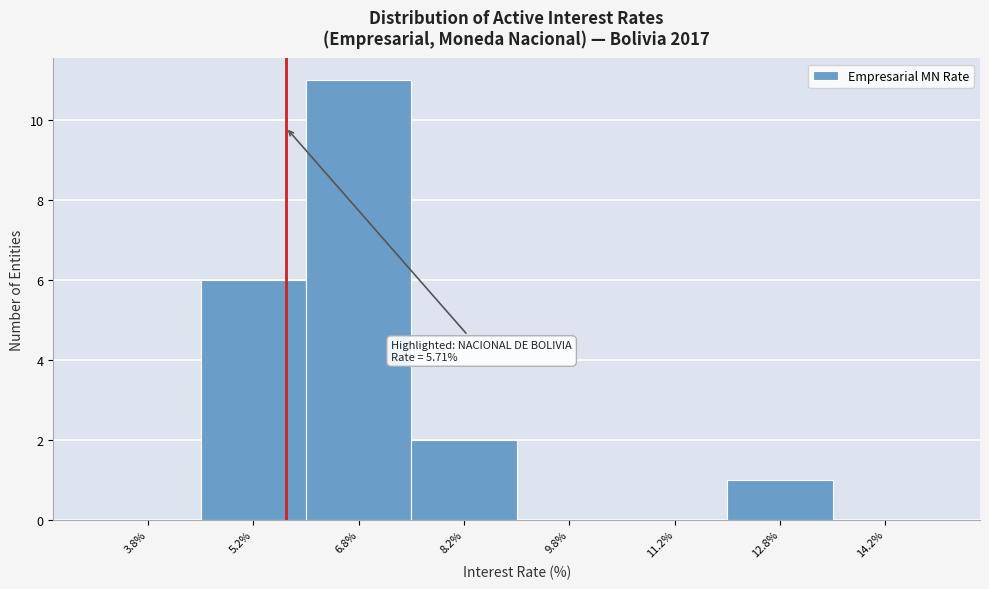

Which range on the x-axis has the tallest bar?

6.0 to 7.5